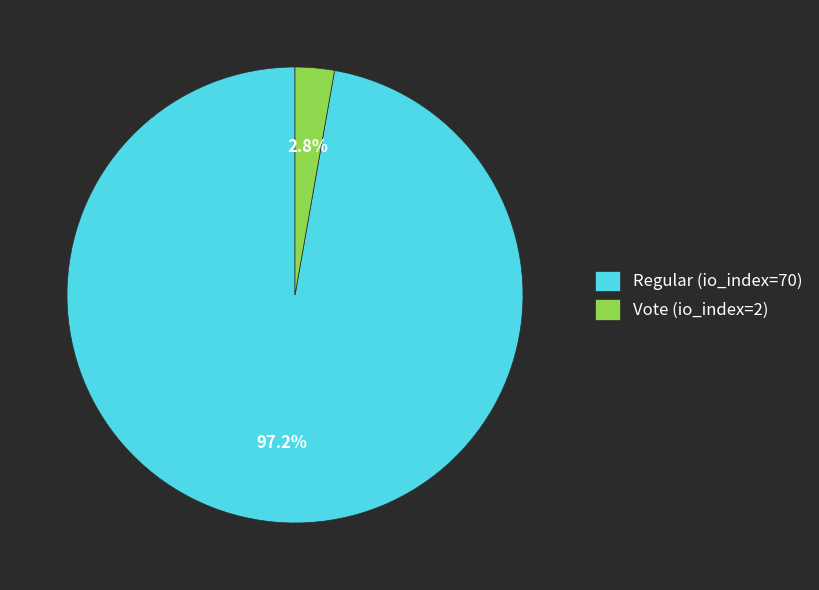

Which category has the biggest portion of the pie?

Regular (io_index=70)